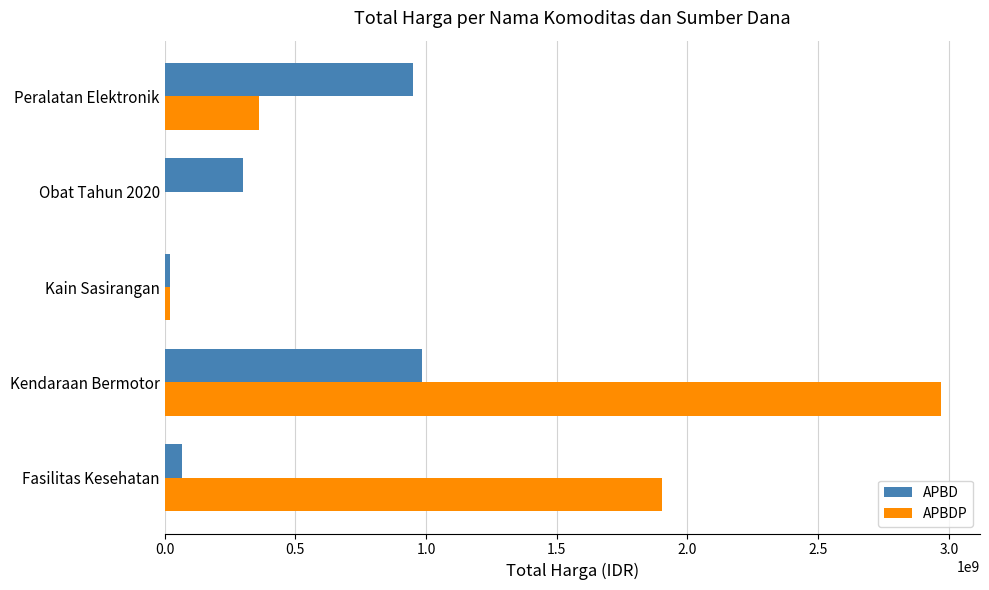

Which series changed the most between Kendaraan Bermotor and Peralatan Elektronik?

APBDP